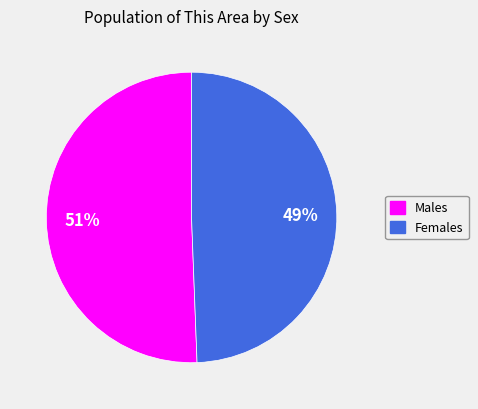

Is there a majority slice in this chart?

Yes